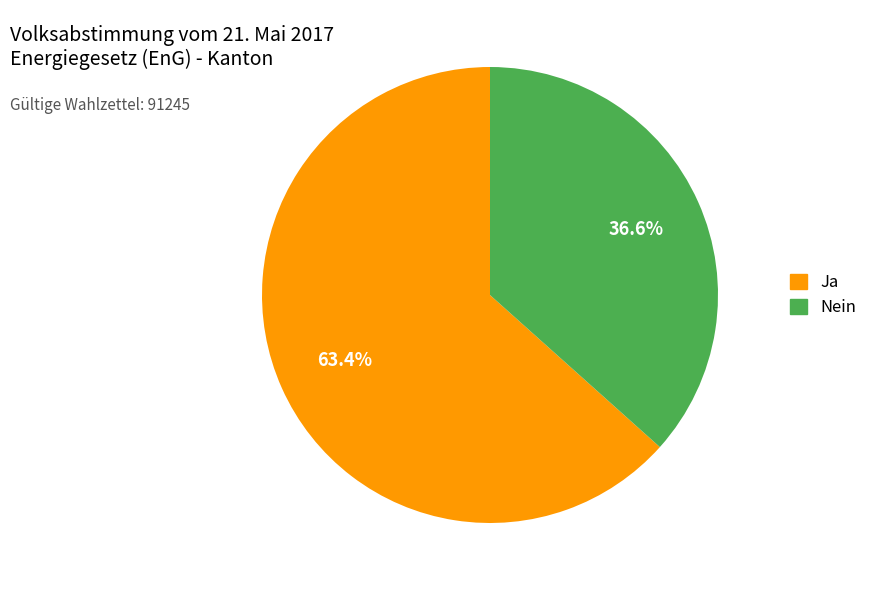

Which slice is the smallest?

Nein